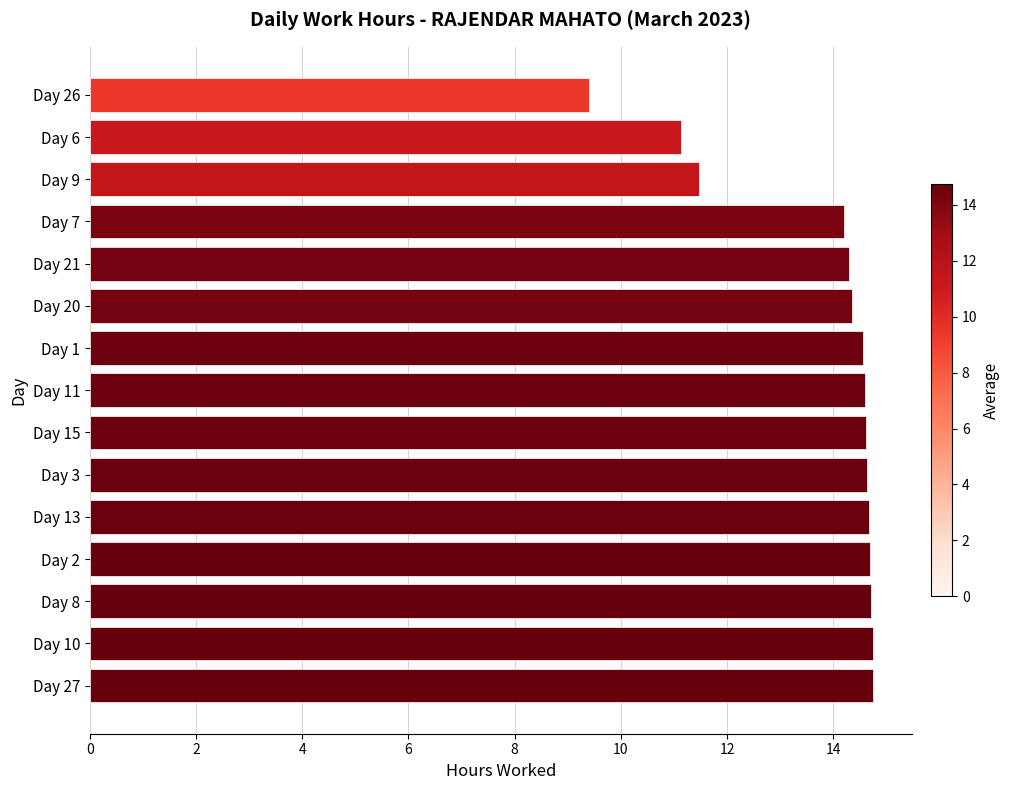

What is the minimum value shown in the chart?

9.4